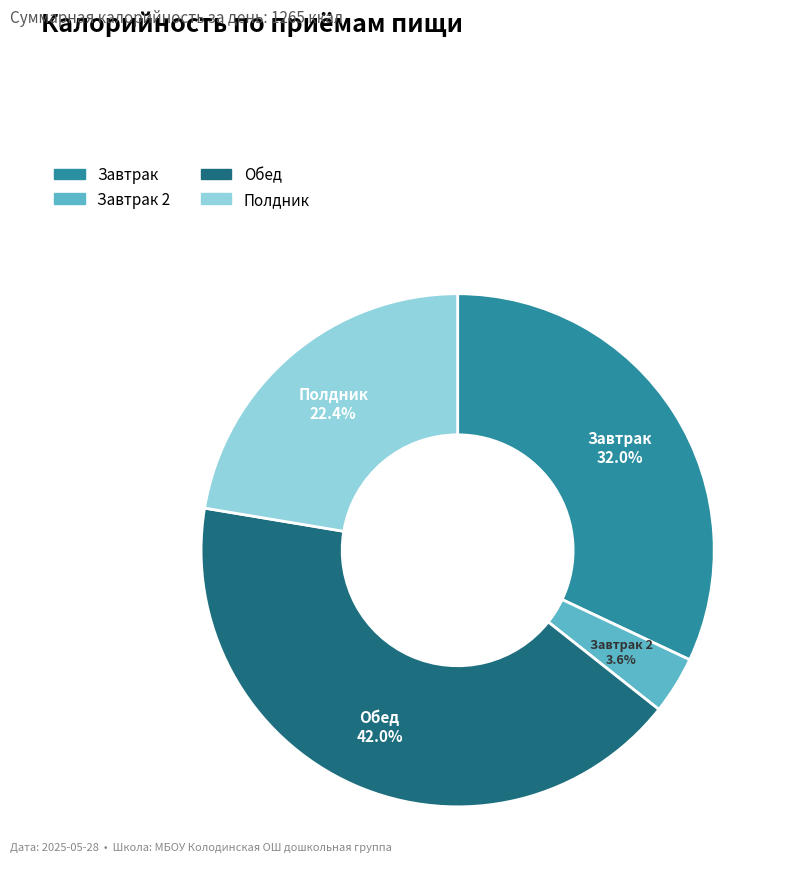

Does any single category account for the majority?

No